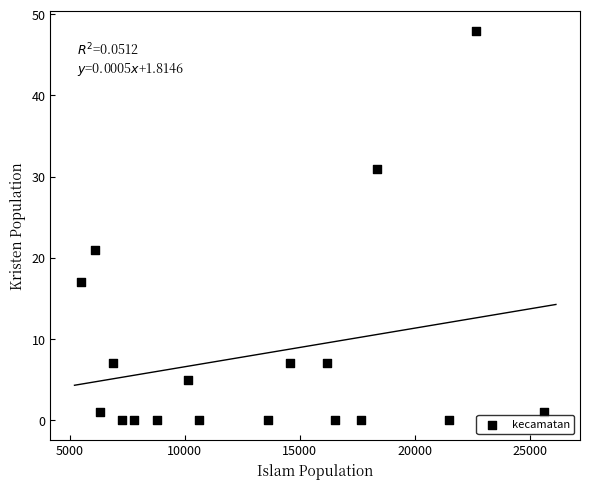

What is the range of X values (max minus min)?

20149